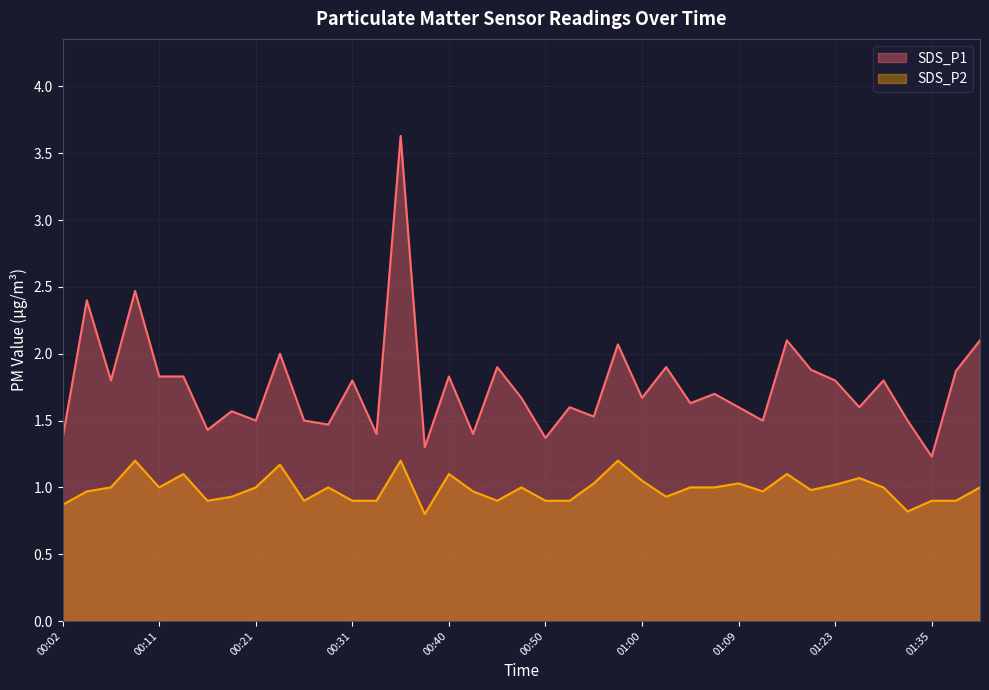

At which label is SDS_P1 closest to 2?

00:23